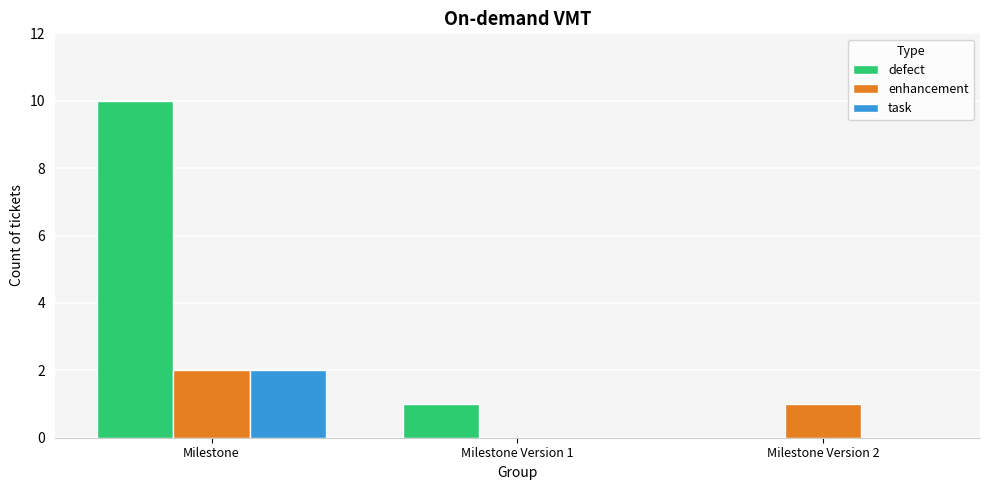

Reading left to right, transcribe all the data shown in this chart.

defect: 10	1	0
enhancement: 2	0	1
task: 2	0	0